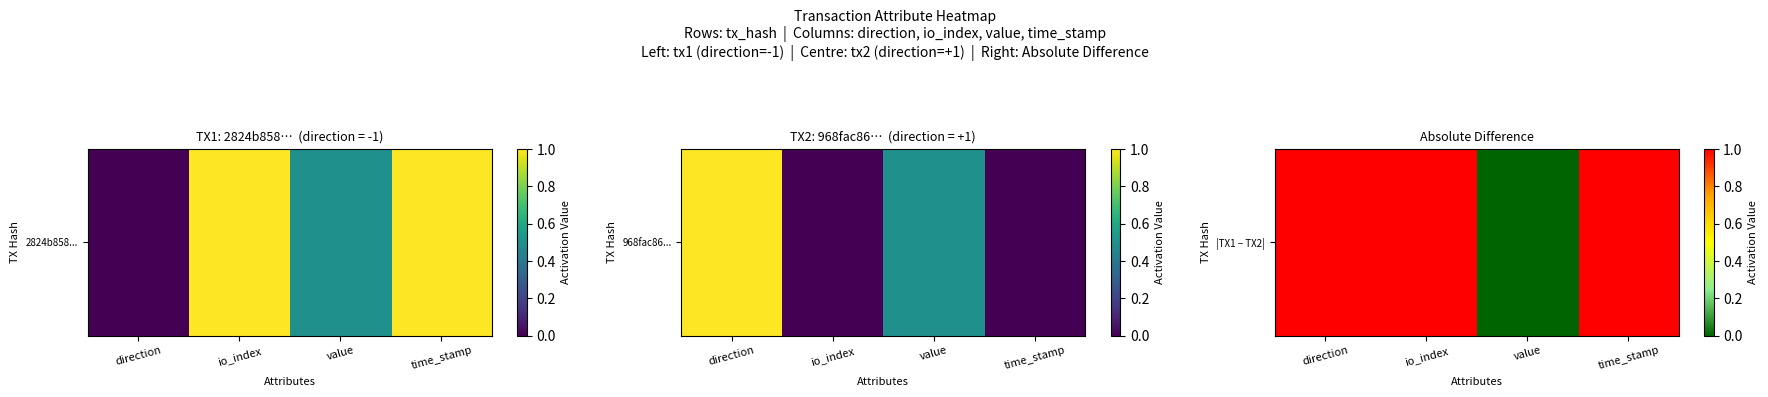

How many data points are less than 1?

1